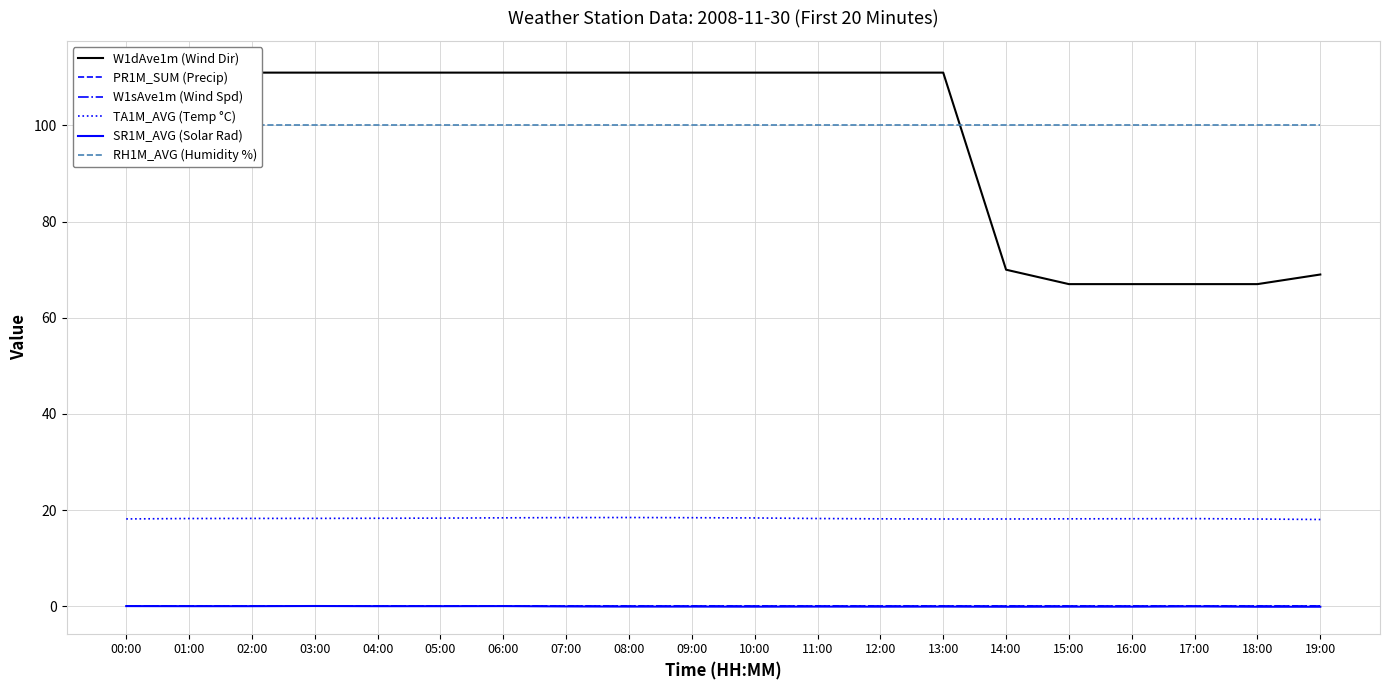

Which series has the largest total across all categories?

RH1M_AVG (Humidity %)